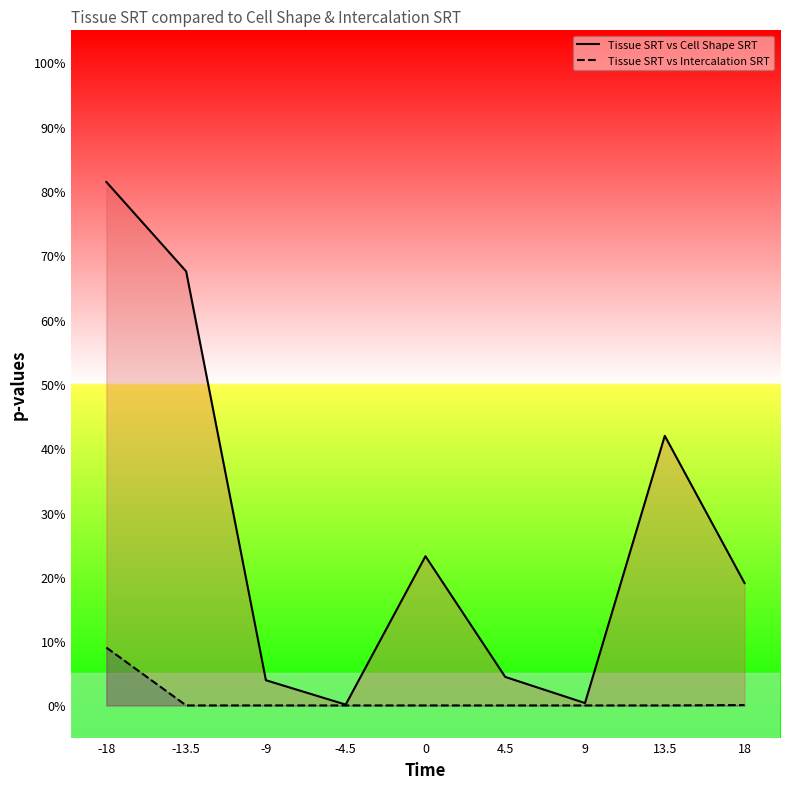

Reading left to right, extract all data points from this chart.

Tissue SRT vs Cell Shape SRT: 0.8	0.7	0.0	0.0	0.2	0.0	0.0	0.4	0.2
Tissue SRT vs Intercalation SRT: 0.1	0.0	0.0	0.0	0.0	0.0	0.0	0.0	0.0